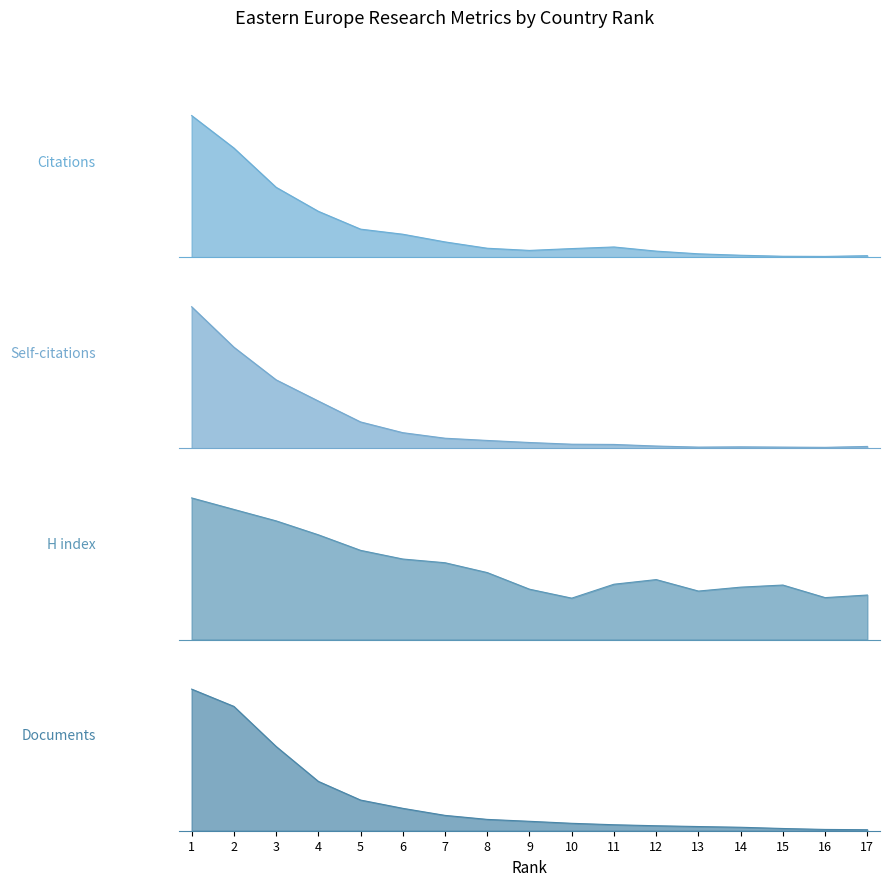

Is it true that Documents equals 8.3 at 6?

False